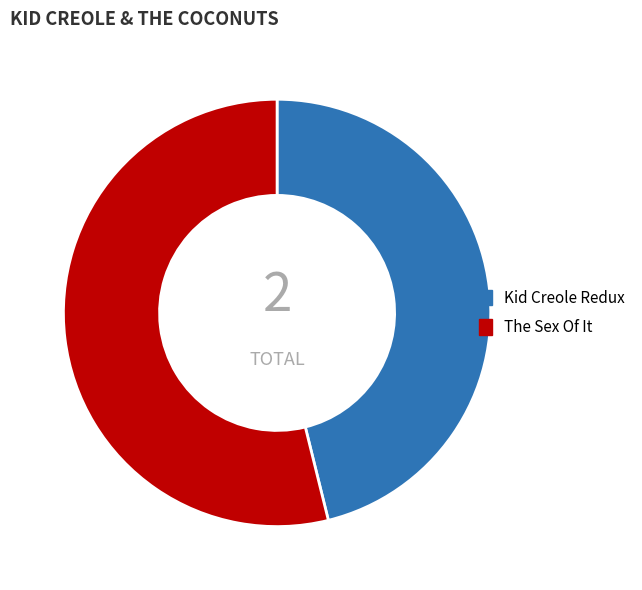

Is it true that Kid Creole Redux is 46% of the pie?

True